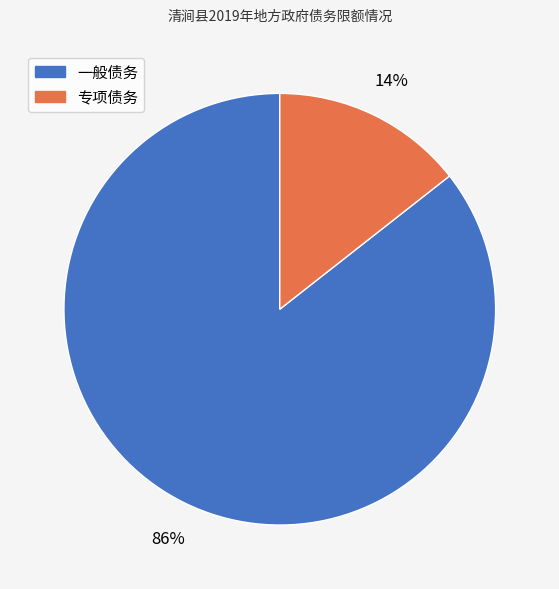

Is the sum of 专项债务 and 一般债务 greater than half?

Yes